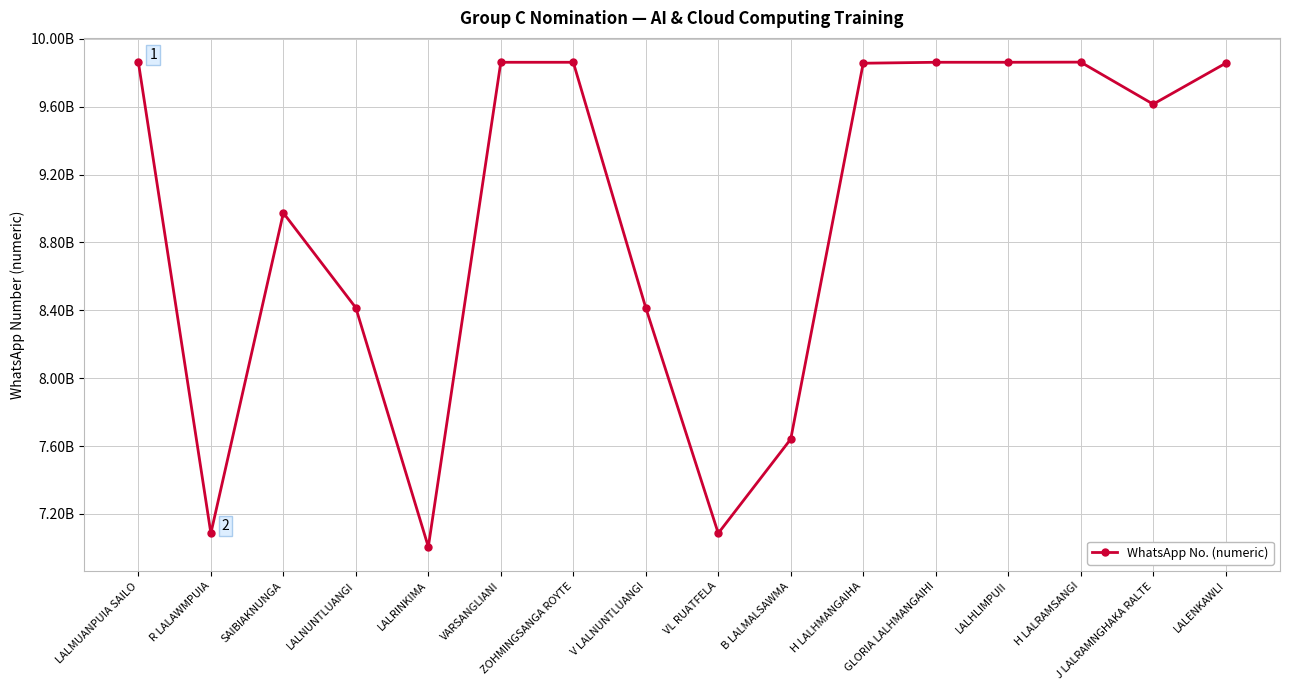

Is this an area chart (filled region under the line)?

No